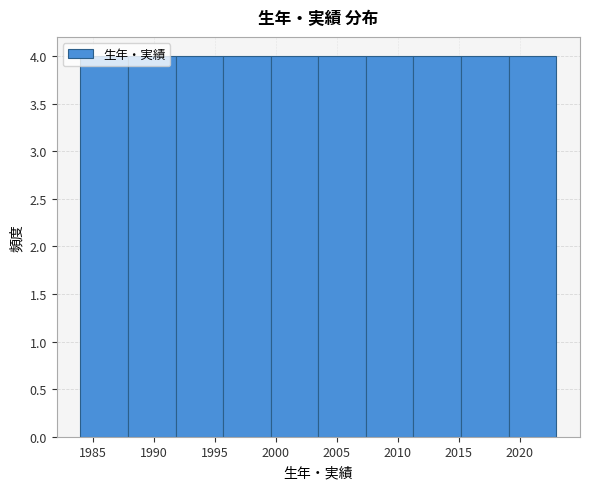

What is the height of the bar covering 2011.3 to 2015.2 on the x-axis? Neither the bar edges nor the heights are printed on the chart, so give them approximately, as read against the axes.

4